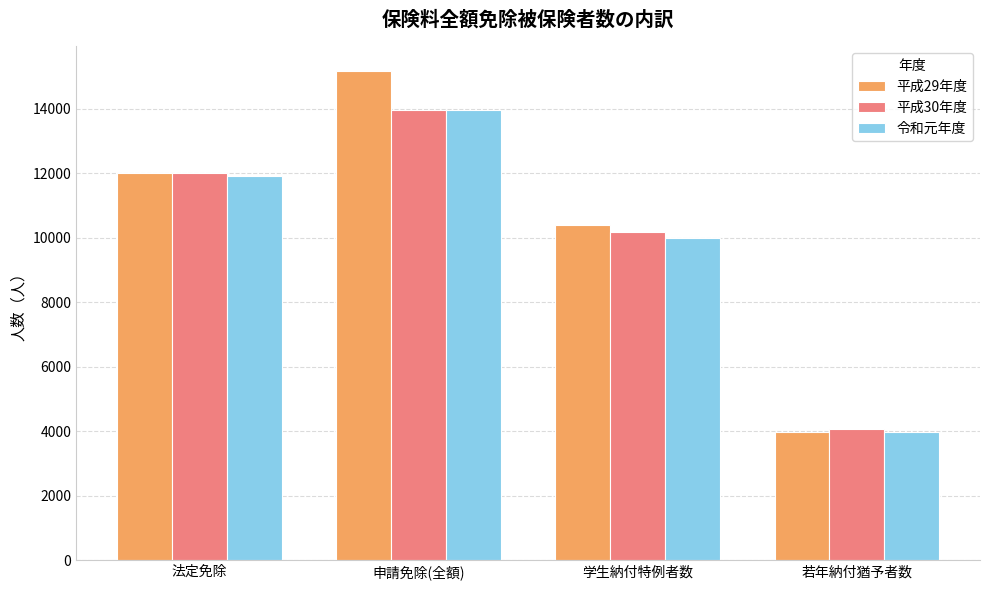

At which category does the chart reach its peak across all series?

申請免除(全額)